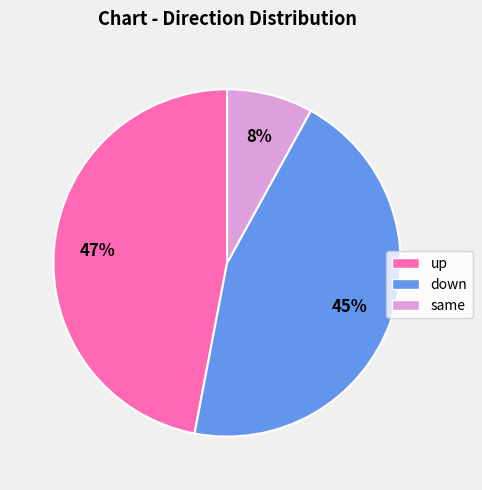

Does any single category account for the majority?

No